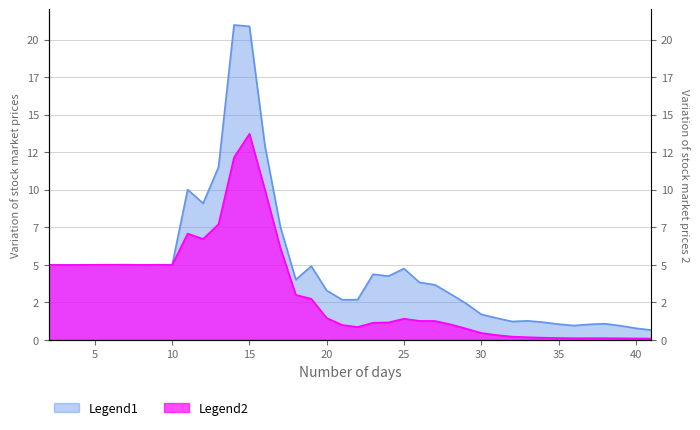

How many series are shown in this chart?

2